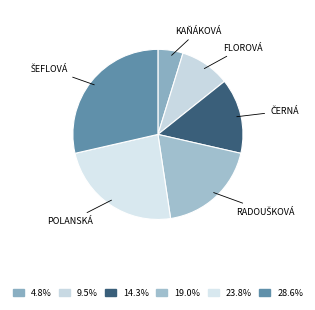

How many segments does this pie chart have?

6